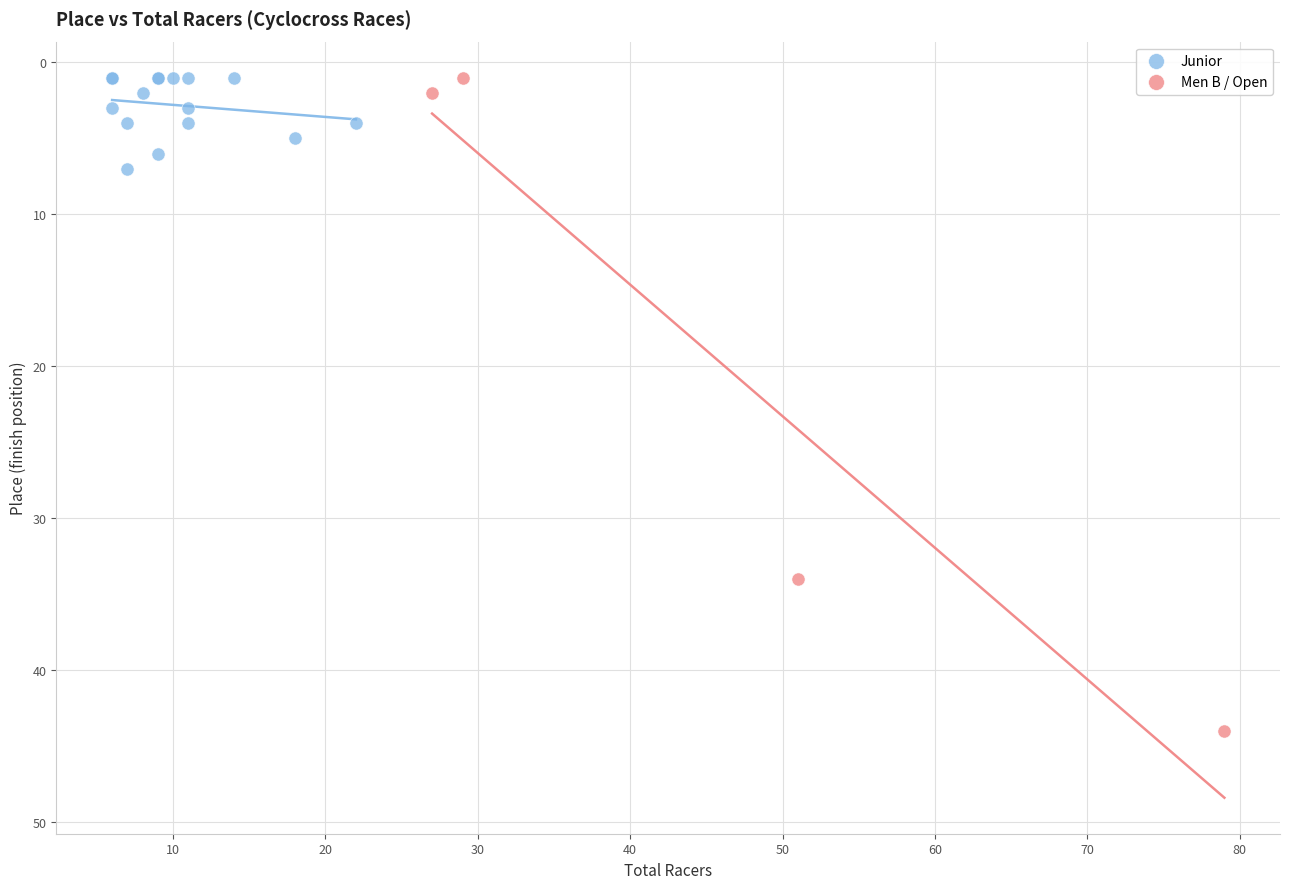

Which series reaches the maximum Y coordinate?

Men B / Open